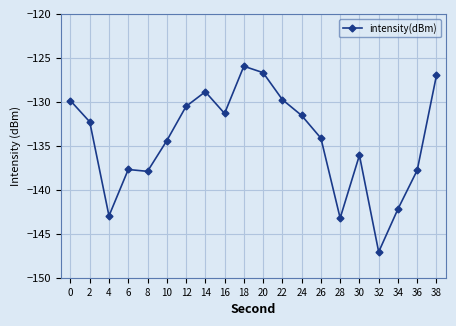

What is the change in value from 6 to 14?

+8.8